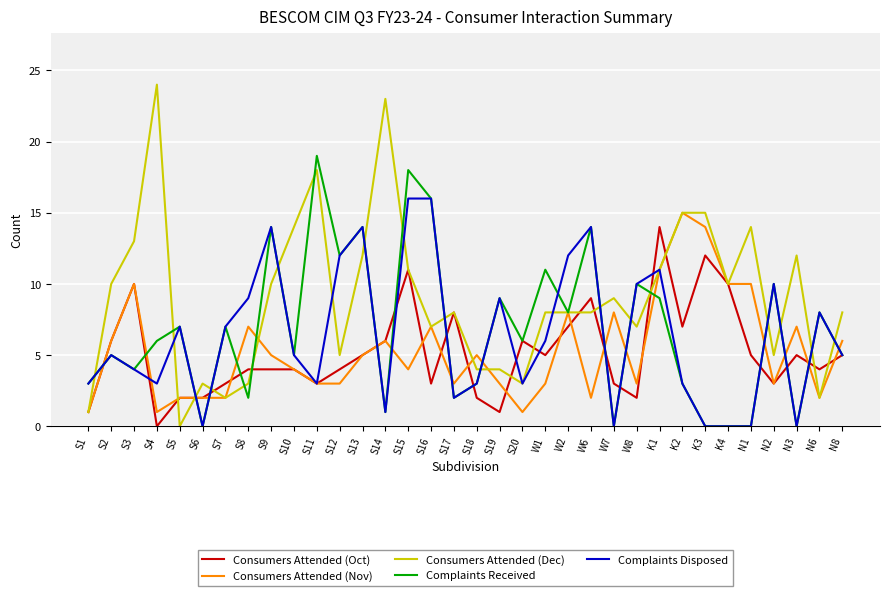

Does the chart have visible grid lines?

Yes